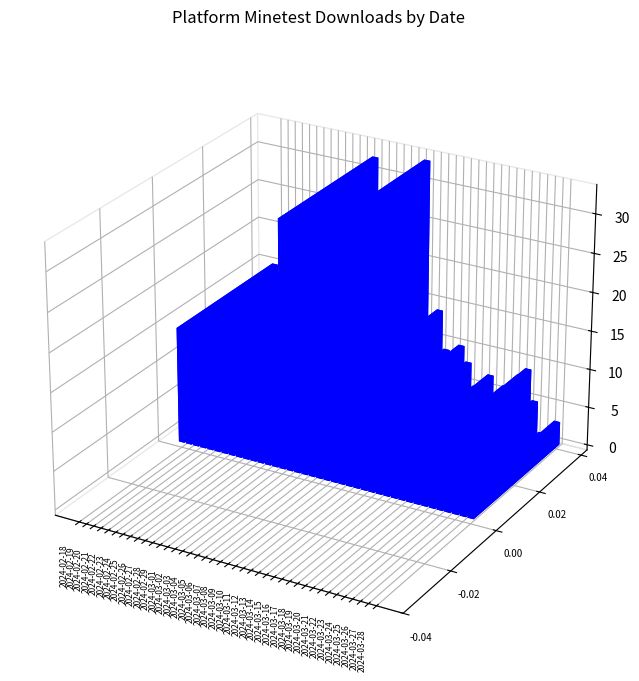

What position from the left is 2024-03-04?

16